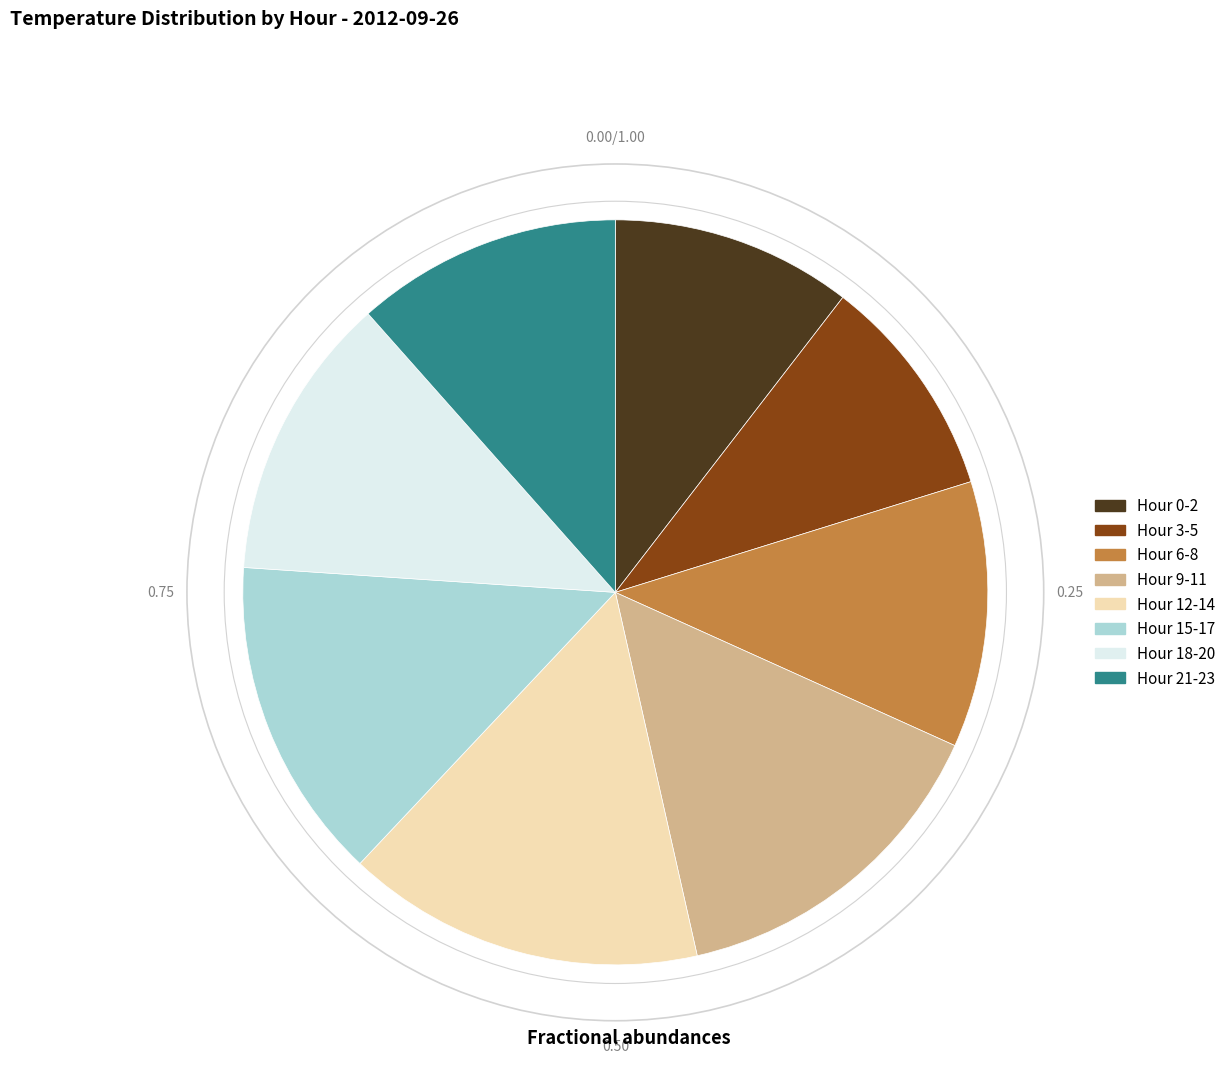

Is there a majority slice in this chart?

No